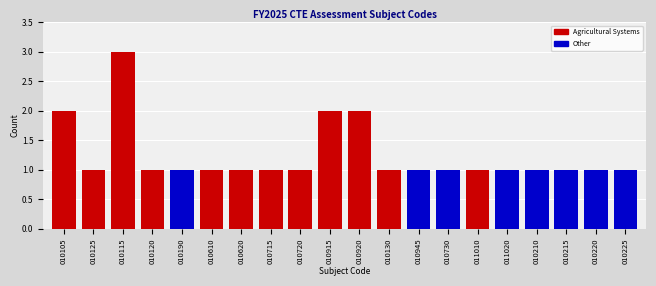

Reading left to right, transcribe all the data shown in this chart.

010105=2	010125=1	010115=3	010120=1	010190=1	010610=1	010620=1	010715=1	010720=1	010915=2	010920=2	010130=1	010945=1	010730=1	011010=1	011020=1	010210=1	010215=1	010220=1	010225=1